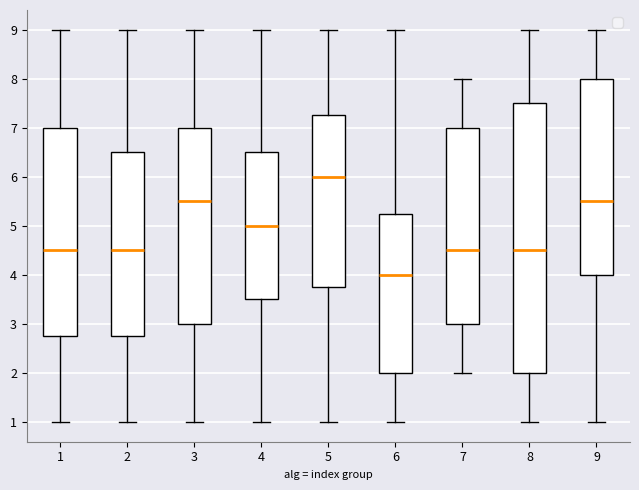

Reading left to right, read every box against the y-axis: the position of its median line, the range the box covers, and the ends of its whiskers. The values are not printed on the chart, so give them approximately, as read against the axis.

1: median 4.5, box 2.8 to 7.0, whiskers 1.0 to 9.0
2: median 4.5, box 2.8 to 6.5, whiskers 1.0 to 9.0
3: median 5.5, box 3.0 to 7.0, whiskers 1.0 to 9.0
4: median 5.0, box 3.5 to 6.5, whiskers 1.0 to 9.0
5: median 6.0, box 3.8 to 7.3, whiskers 1.0 to 9.0
6: median 4.0, box 2.0 to 5.3, whiskers 1.0 to 9.0
7: median 4.5, box 3.0 to 7.0, whiskers 2.0 to 8.0
8: median 4.5, box 2.0 to 7.5, whiskers 1.0 to 9.0
9: median 5.5, box 4.0 to 8.0, whiskers 1.0 to 9.0